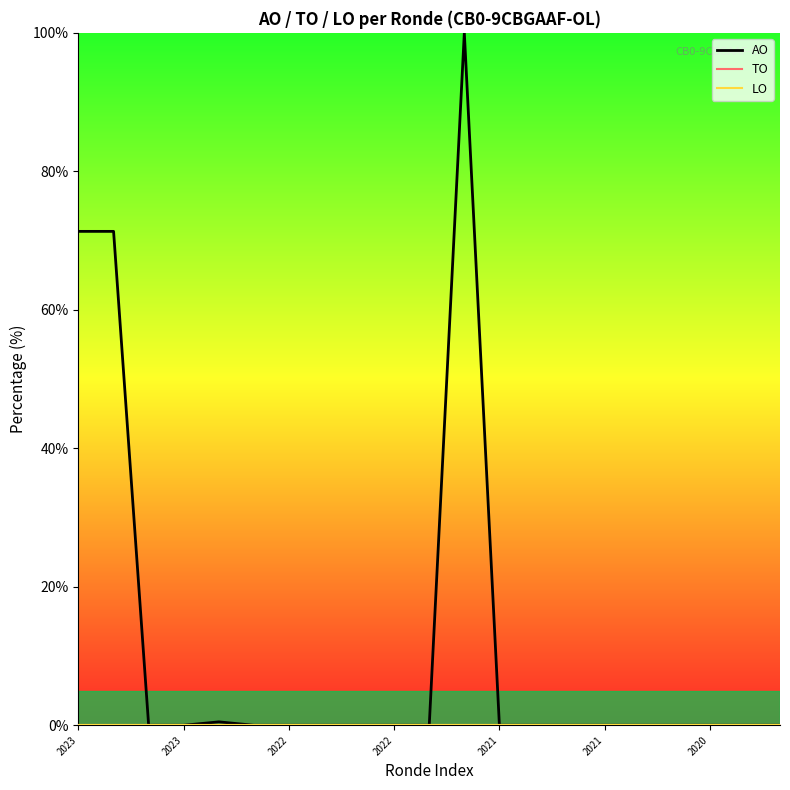

Which series has the largest total across all categories?

AO